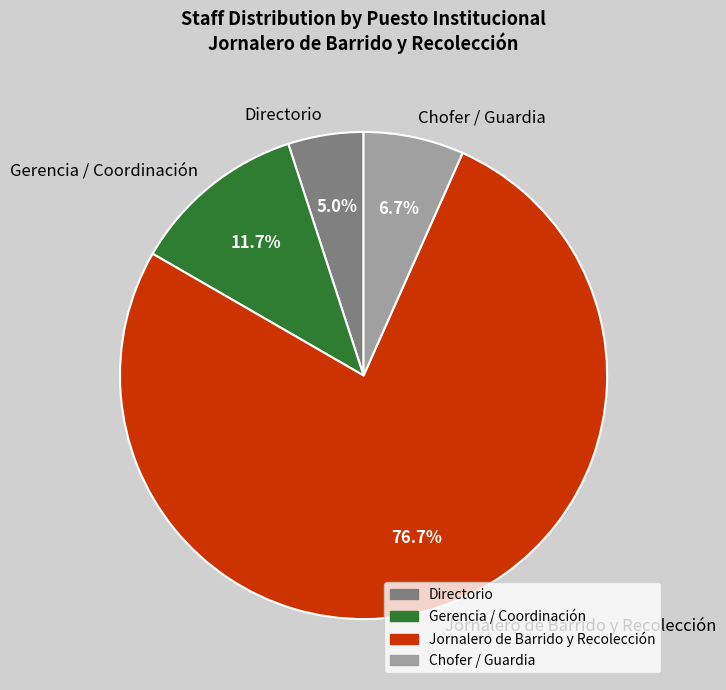

Rank the categories by value from lowest to highest.

Directorio, Chofer / Guardia, Gerencia / Coordinación, Jornalero de Barrido y Recolección